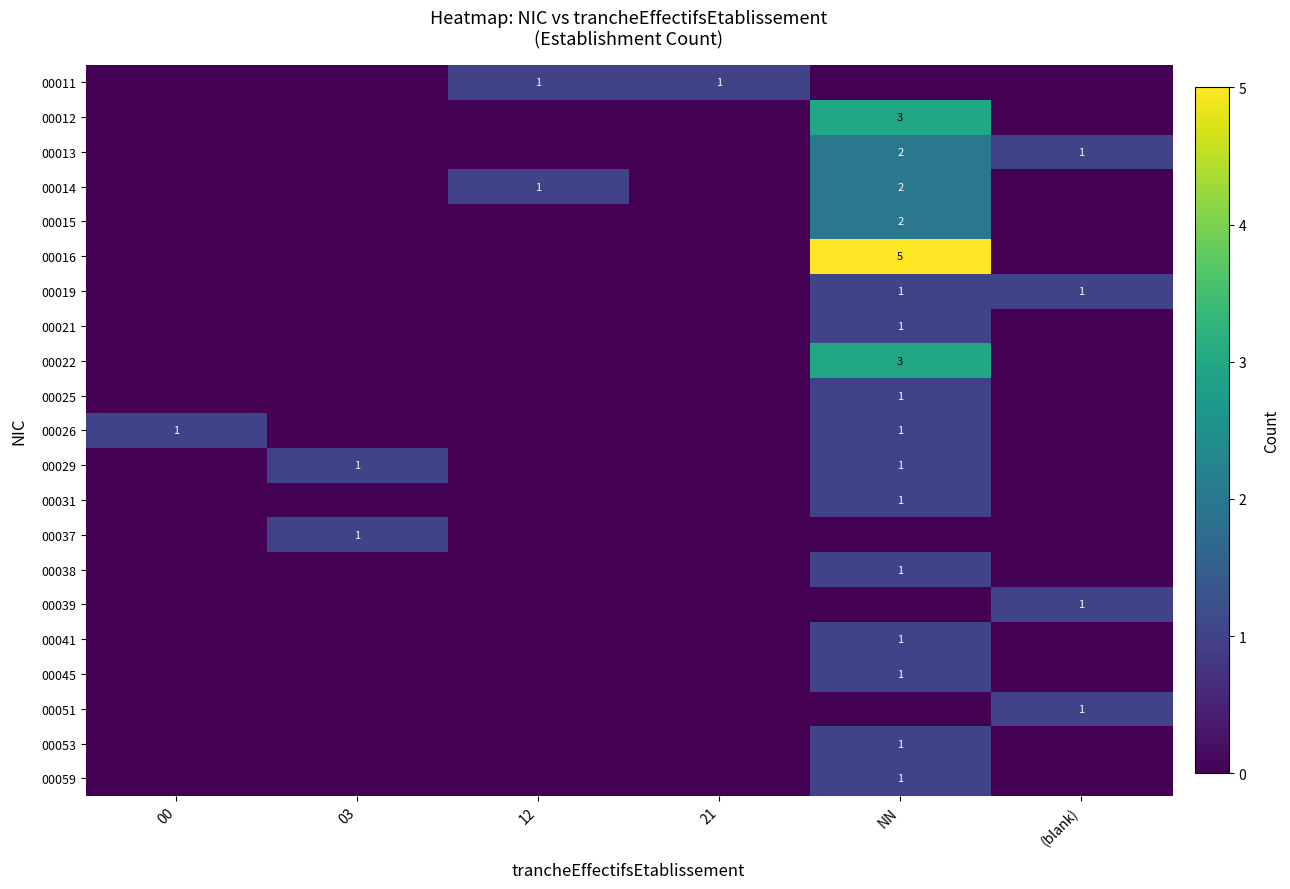

The 00019 series shows 1 at NN. True or false?

True